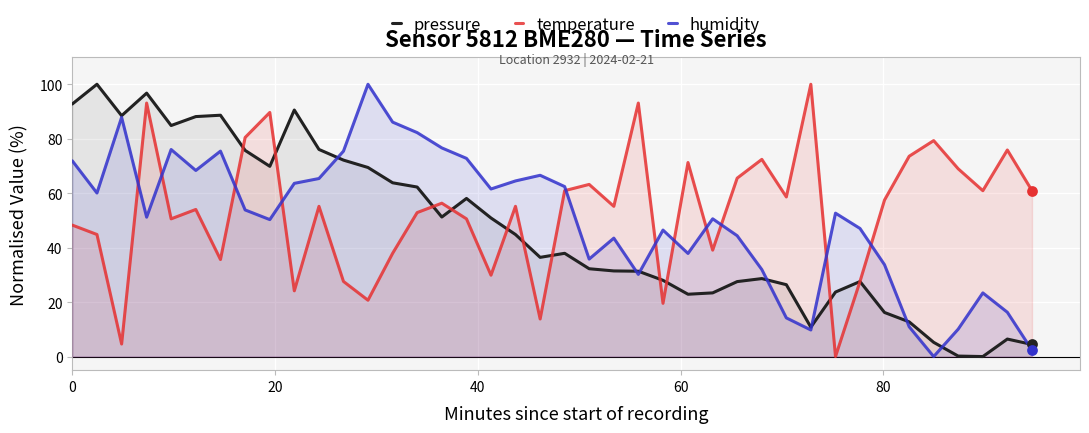

At how many categories does at least one series exceed 11?

40